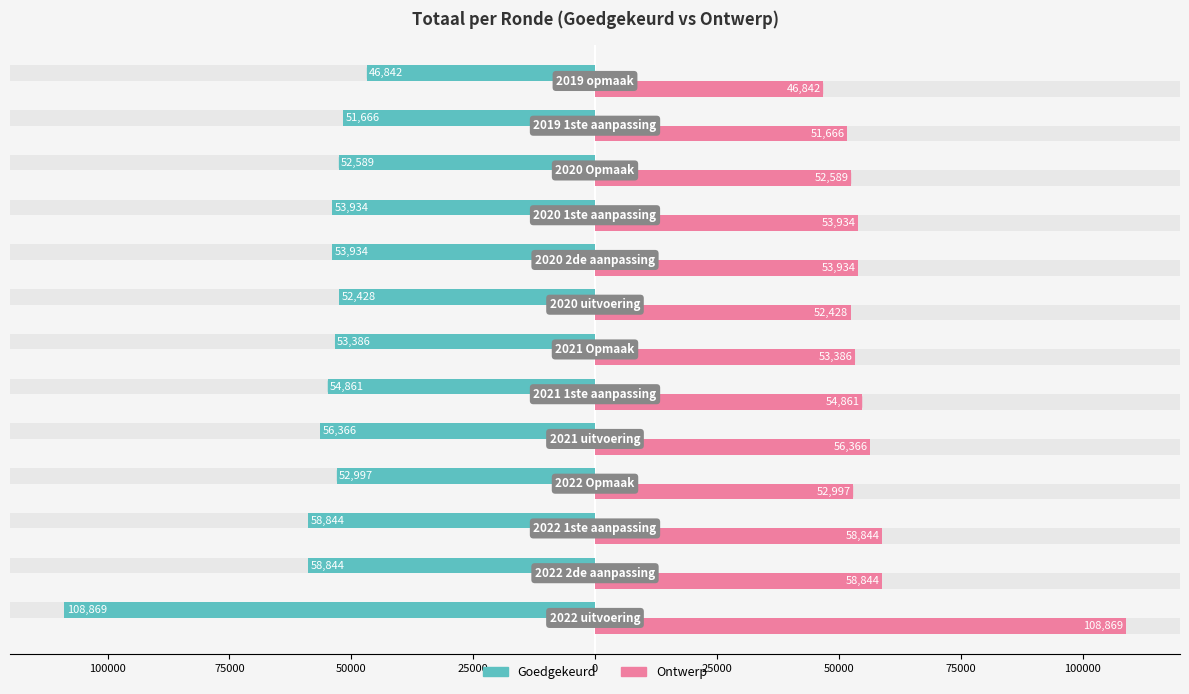

How many values in the Ontwerp series exceed 53934?

5